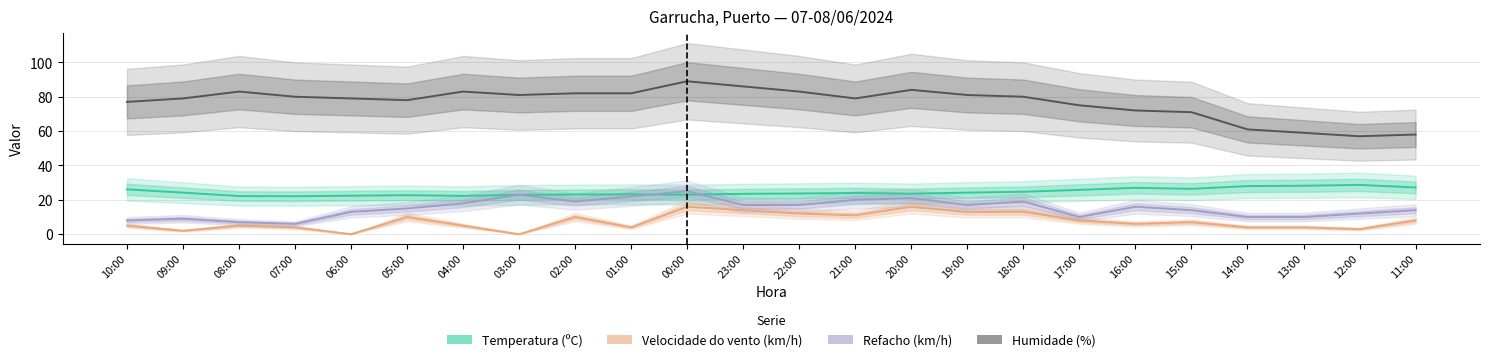

Rank the series at 17:00 from highest to lowest value.

Humidade (%), Temperatura (ºC), Refacho (km/h), Velocidade do vento (km/h)